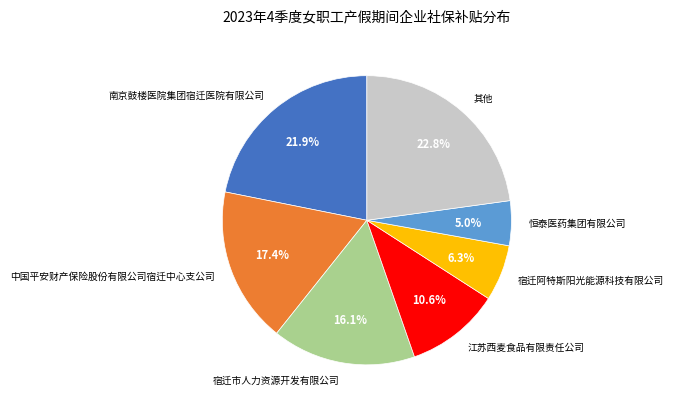

How many slices are in this pie chart?

7